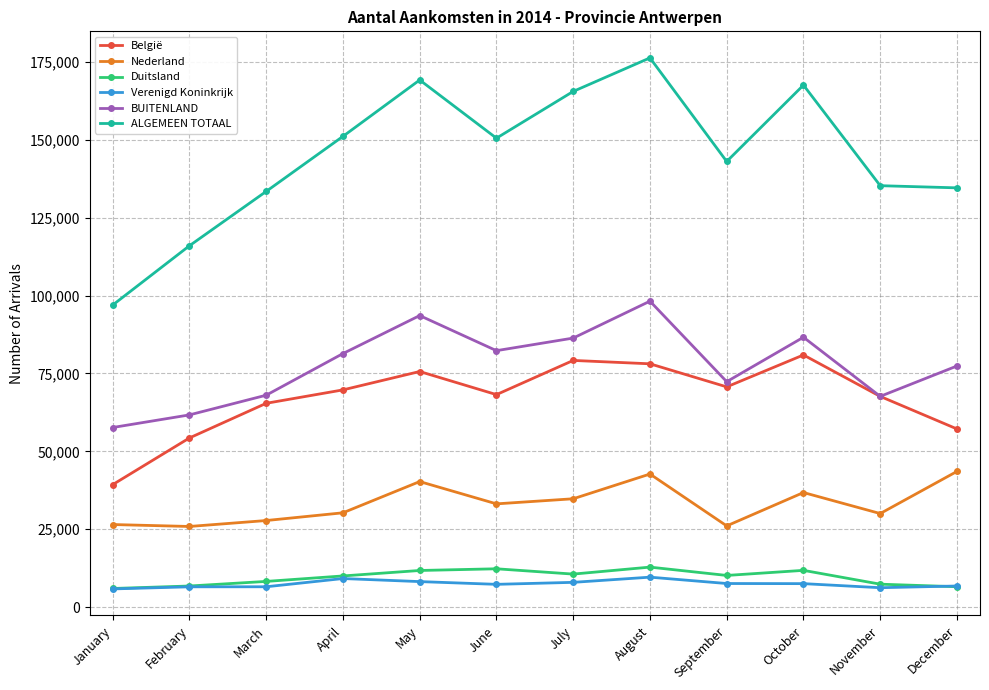

Which series changed the most between March and August?

ALGEMEEN TOTAAL